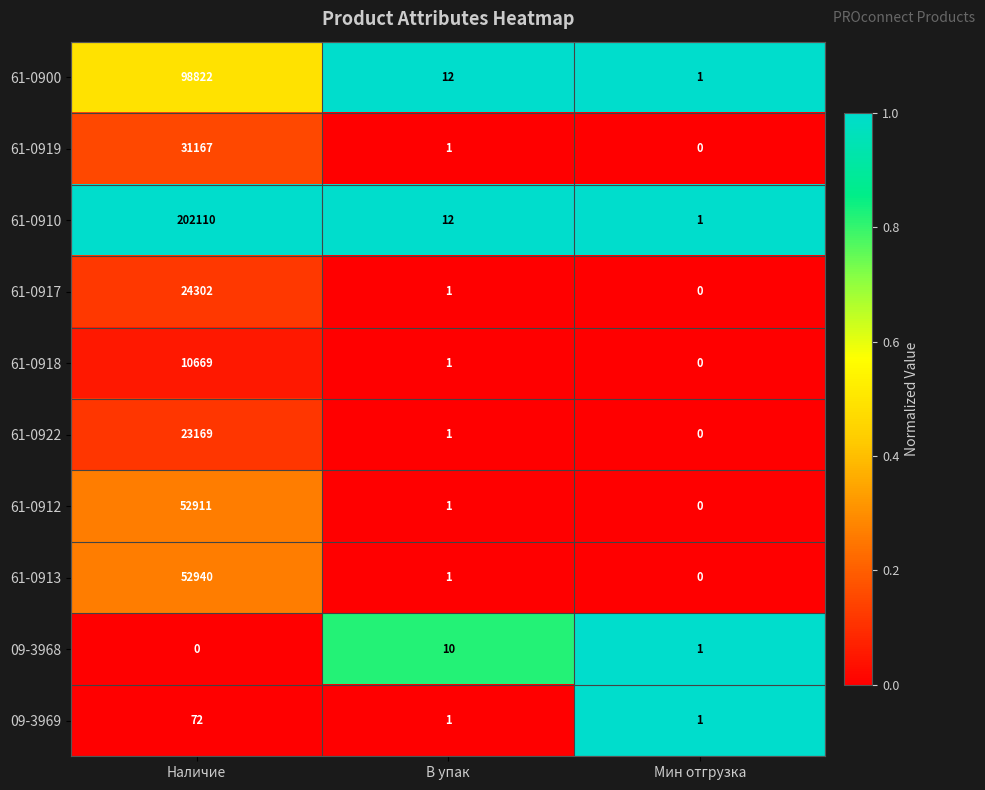

At which label does 09-3969 reach its peak?

Наличие